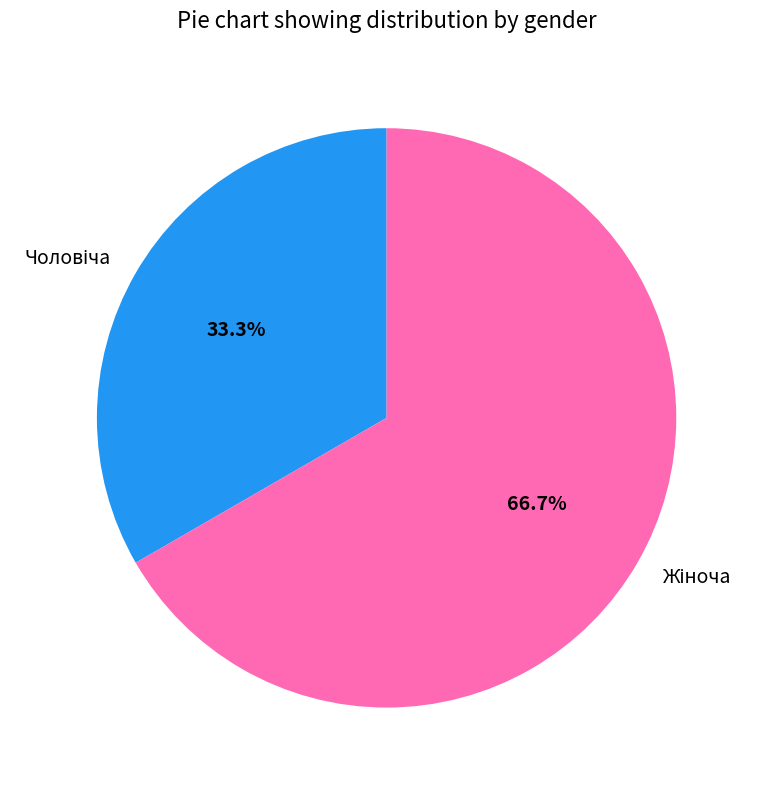

Does any single category account for the majority?

Yes